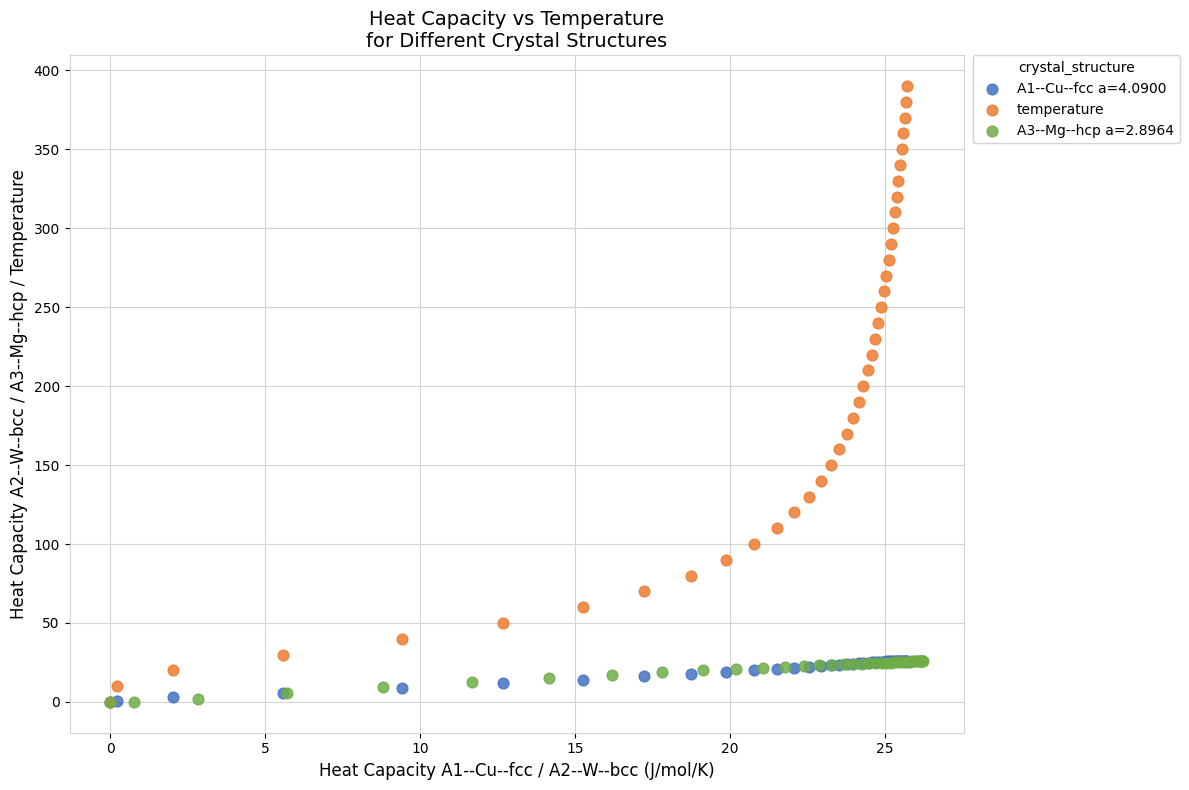

Which series reaches the maximum Y coordinate?

temperature